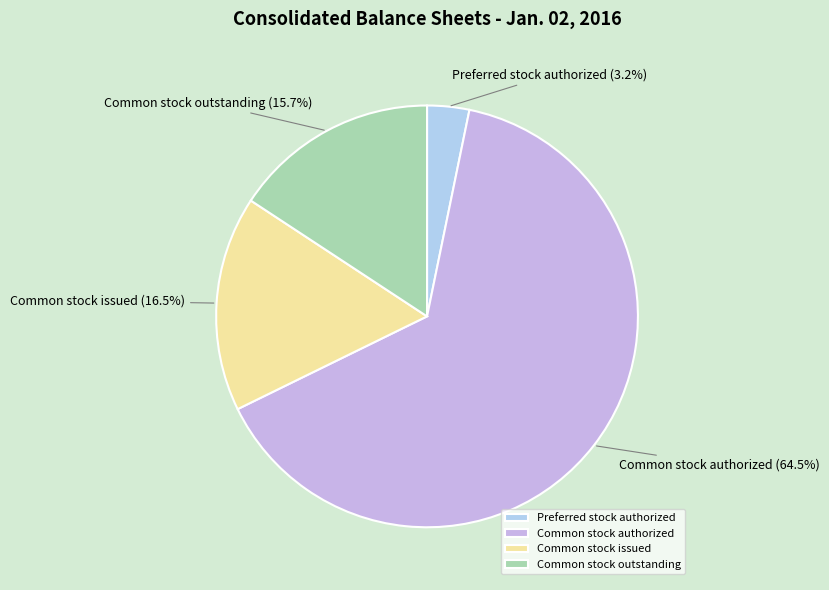

Is the sum of Common stock authorized and Common stock issued greater than half?

Yes